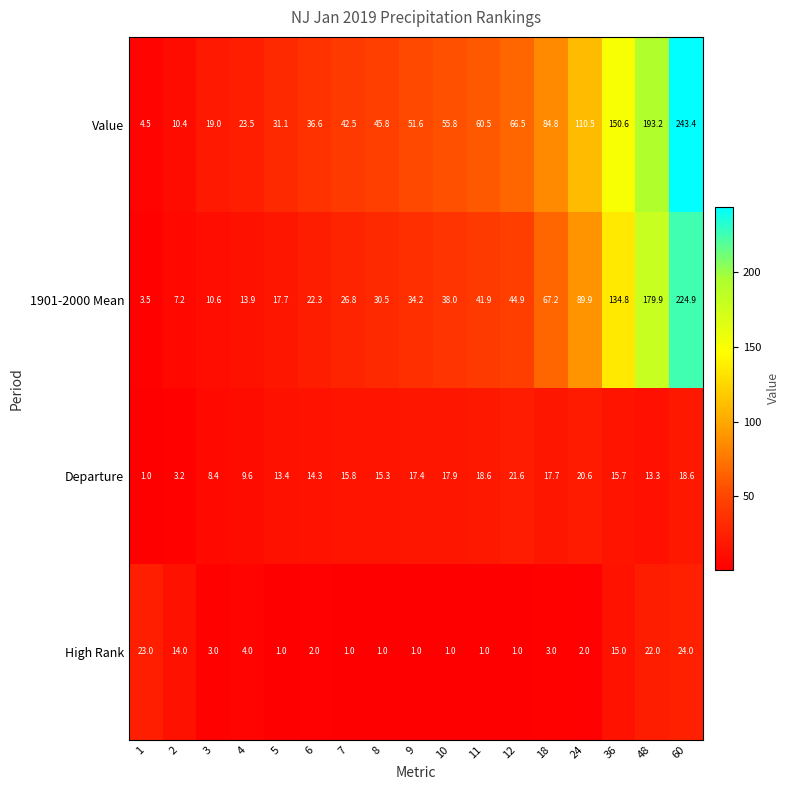

The 1901-2000 Mean series shows 26.8 at 7. True or false?

True